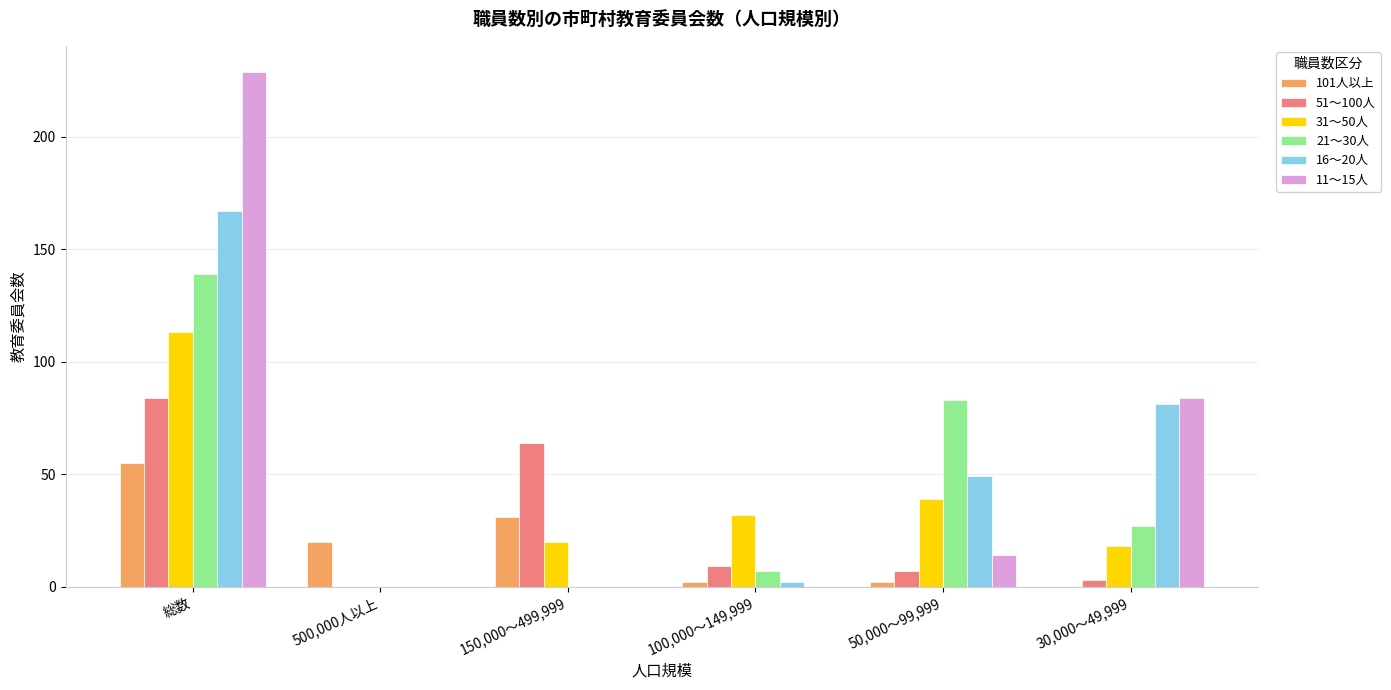

Reading left to right, extract all data points from this chart.

101人以上: 55	20	31	2	2	0
51～100人: 84	0	64	9	7	3
31～50人: 113	0	20	32	39	18
21～30人: 139	0	0	7	83	27
16～20人: 167	0	0	2	49	81
11～15人: 229	0	0	0	14	84